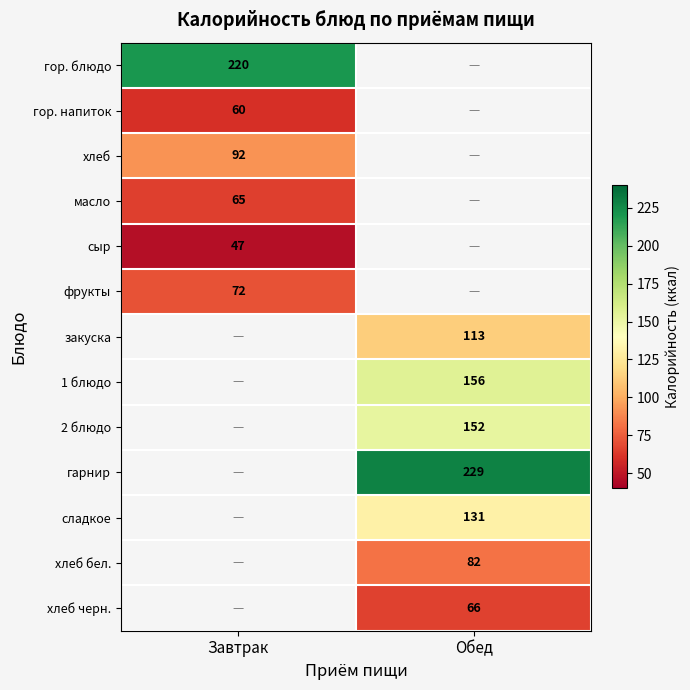

How many data points does each series have?

2